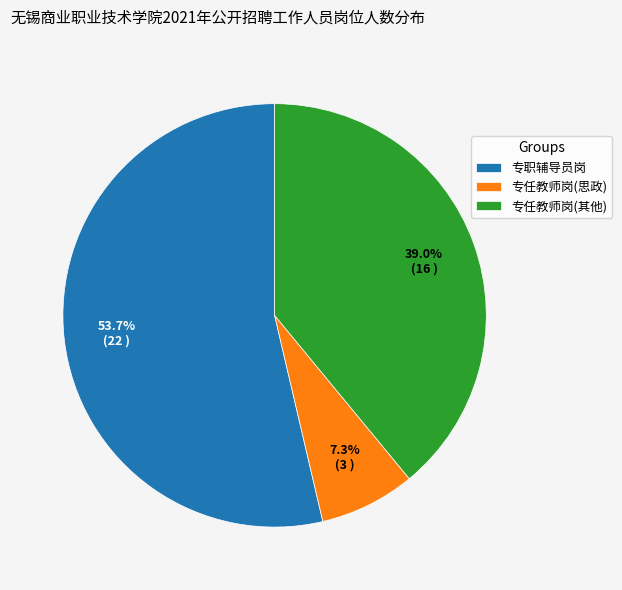

Between 专任教师岗(思政) and 专任教师岗(其他), which is larger?

专任教师岗(其他)